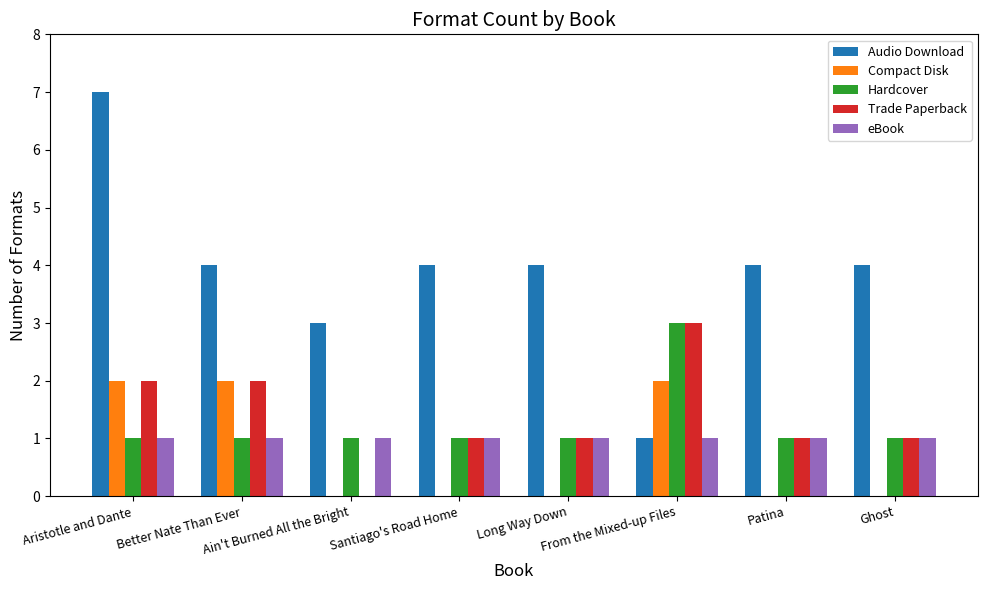

What is the highest value of the Hardcover series?

3